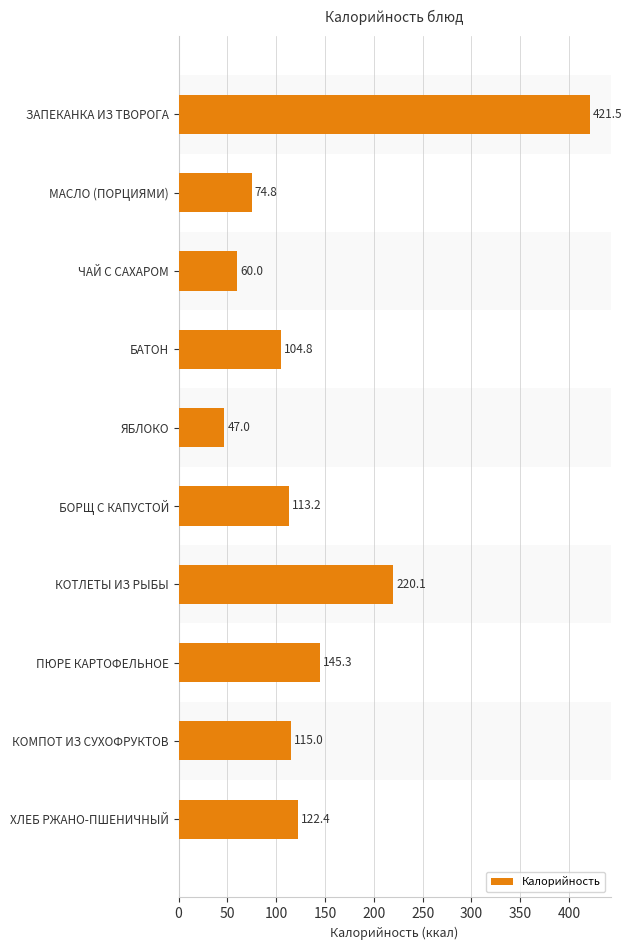

Reading top to bottom, extract all data points from this chart.

421.5	74.8	60.0	104.8	47.0	113.2	220.1	145.3	115.0	122.4